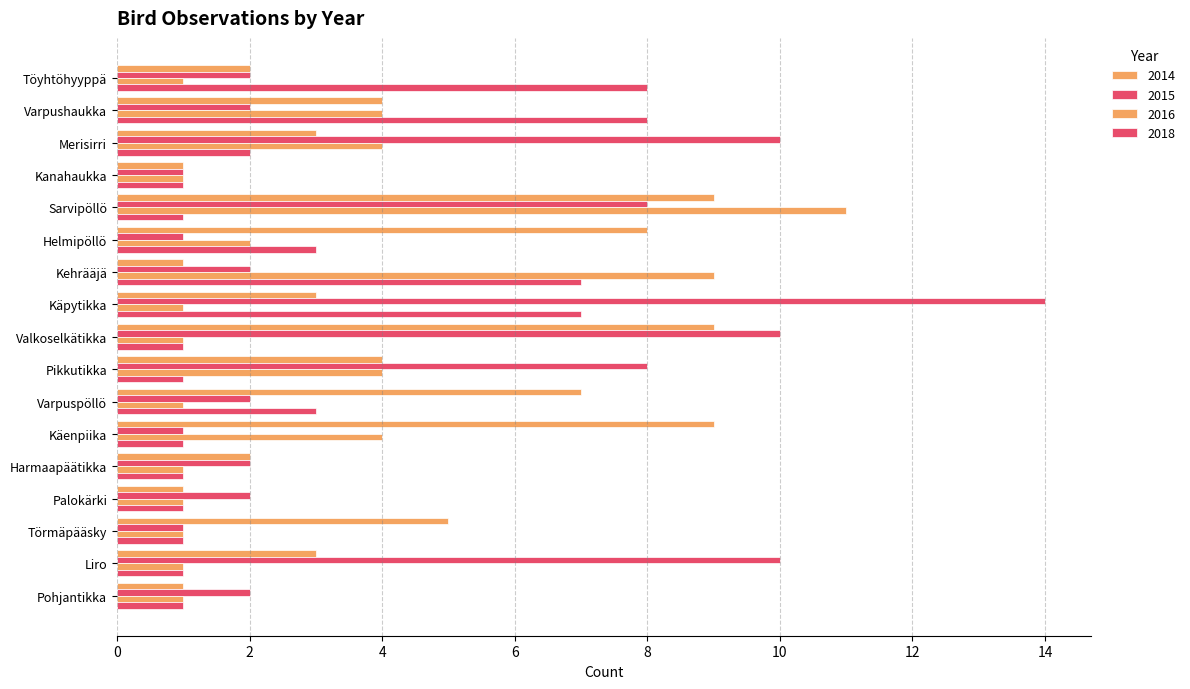

The value of 2018 at Varpushaukka is 2. True or false?

False